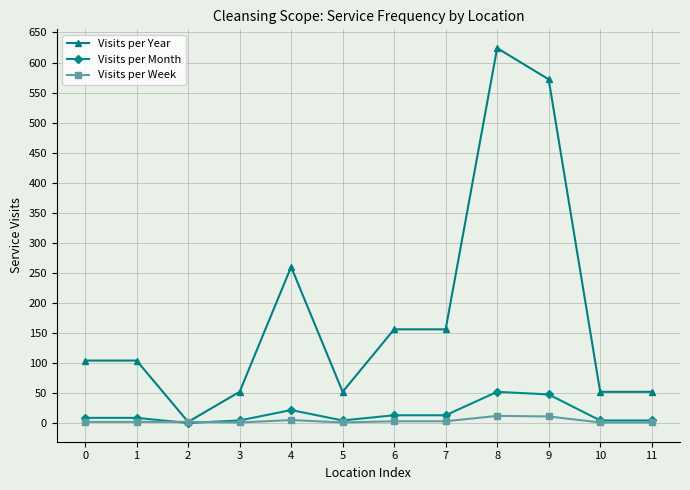

True or false: Visits per Week has more than 0 points higher than both neighbors.

True